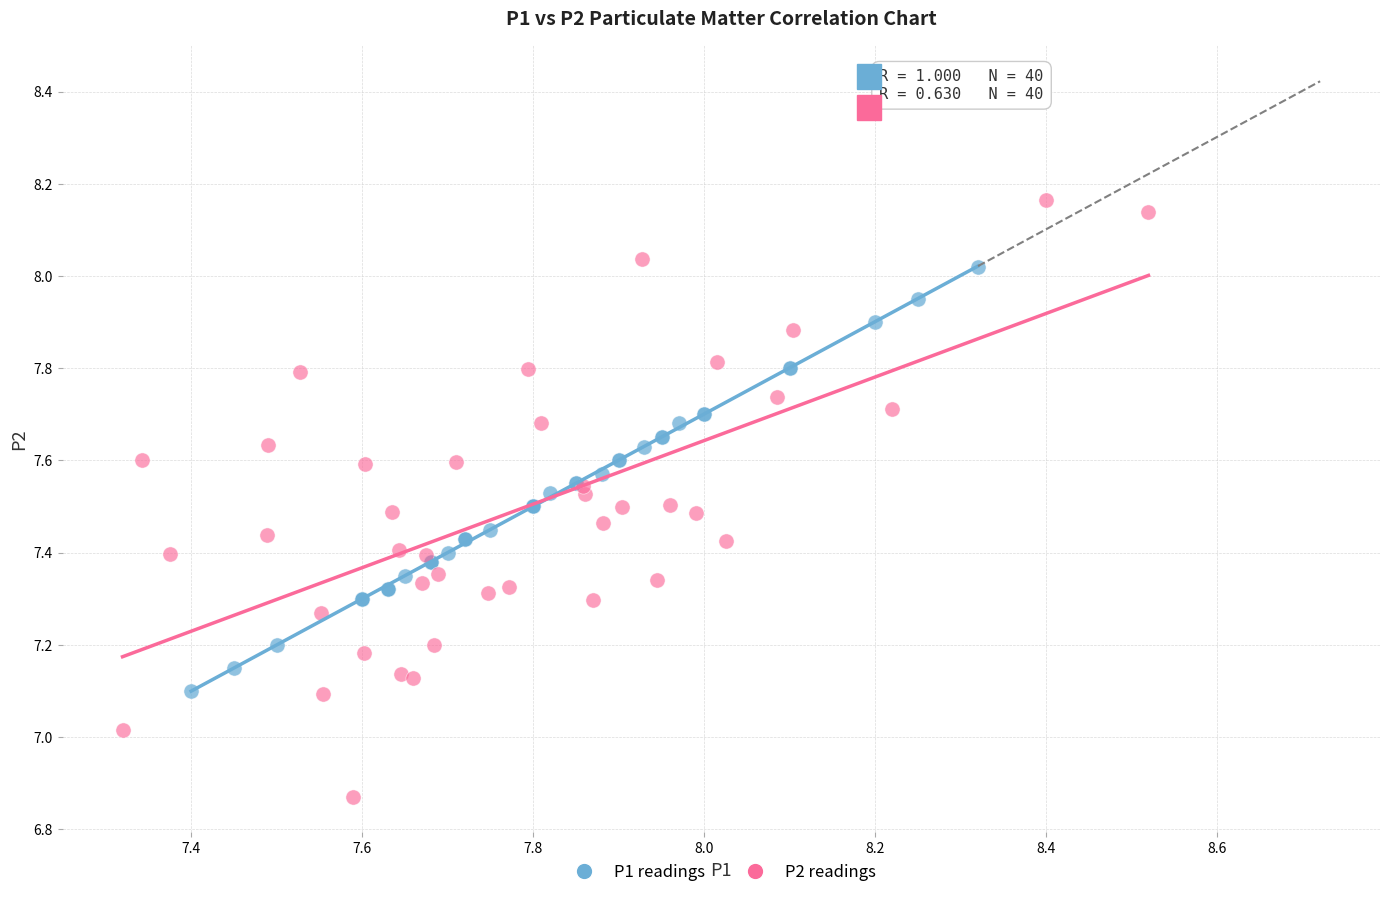

Which series contains the lowest Y value?

P2 readings